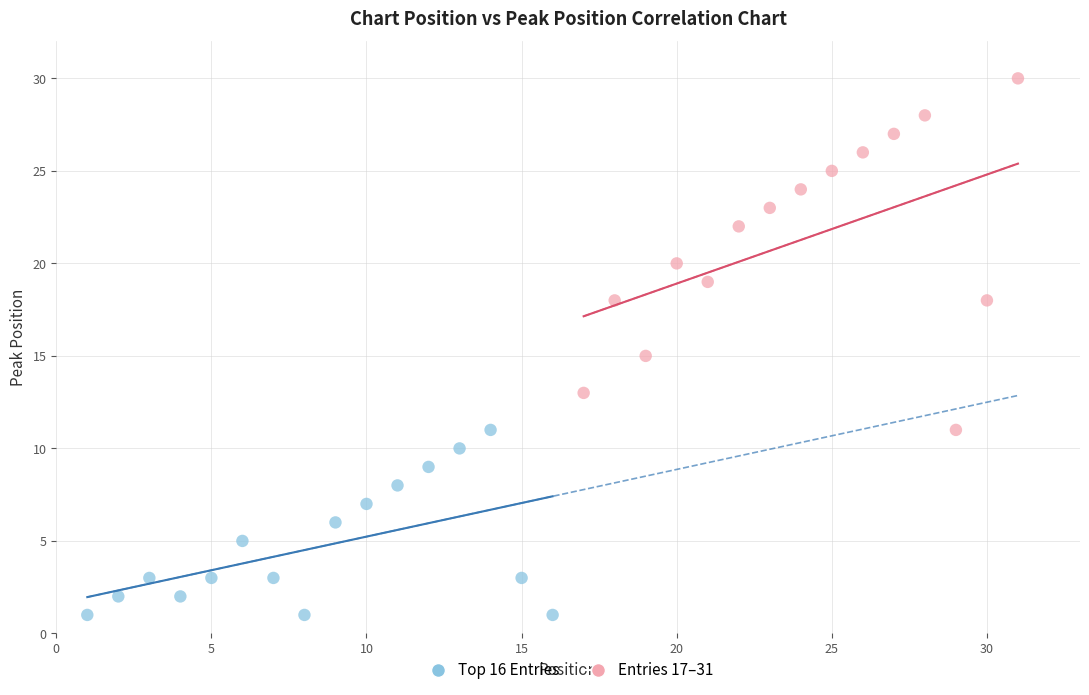

Which series contains the lowest Y value?

Top 16 Entries